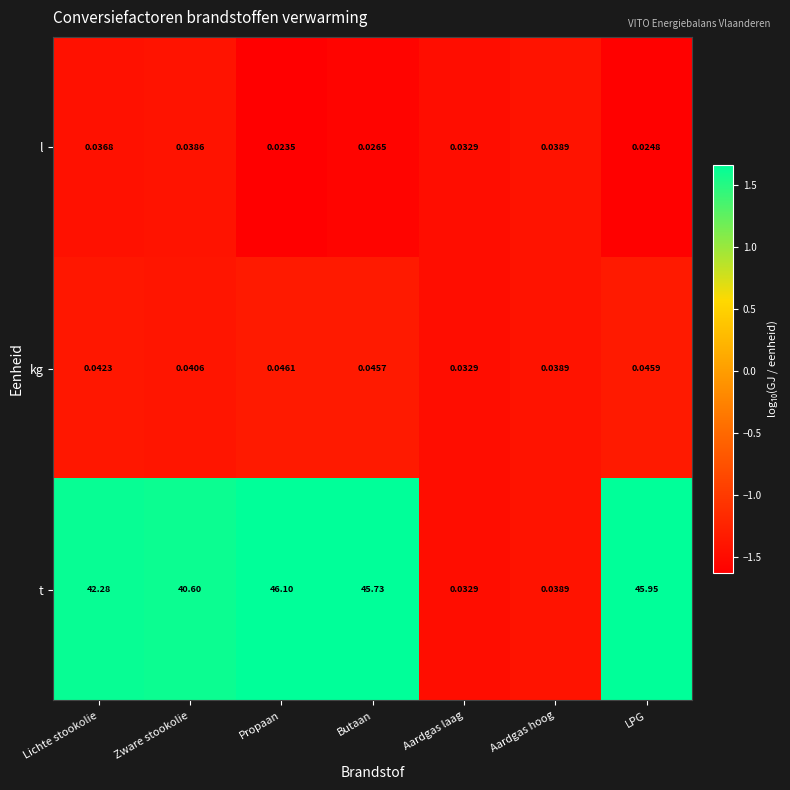

Which series changed the most between Aardgas hoog and LPG?

t